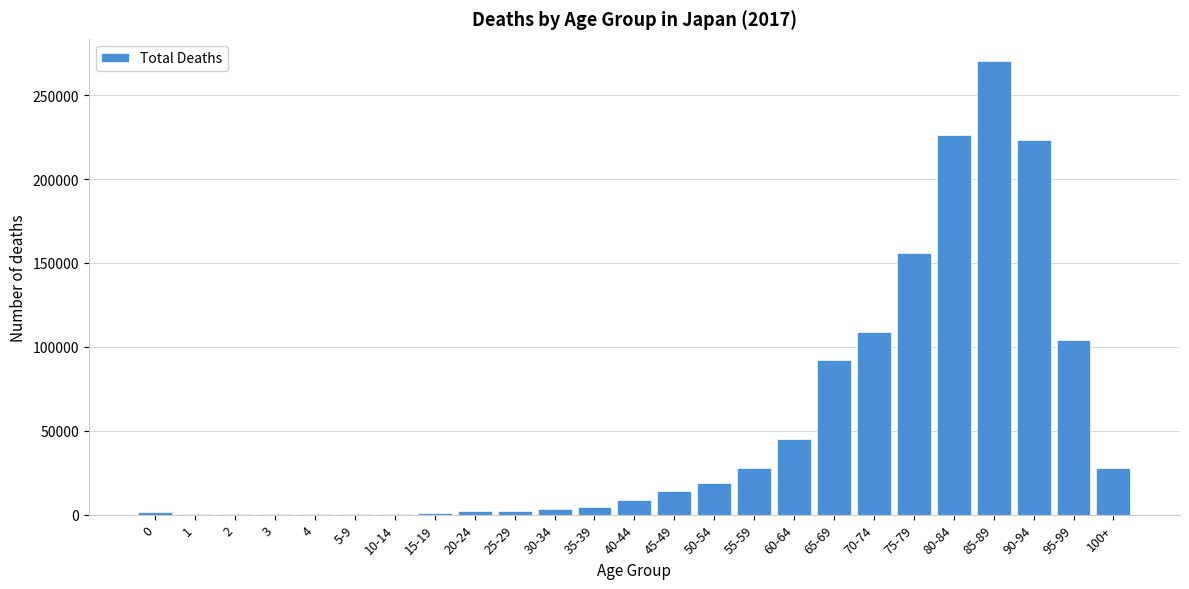

The value at 65-69 is 146752. True or false?

False